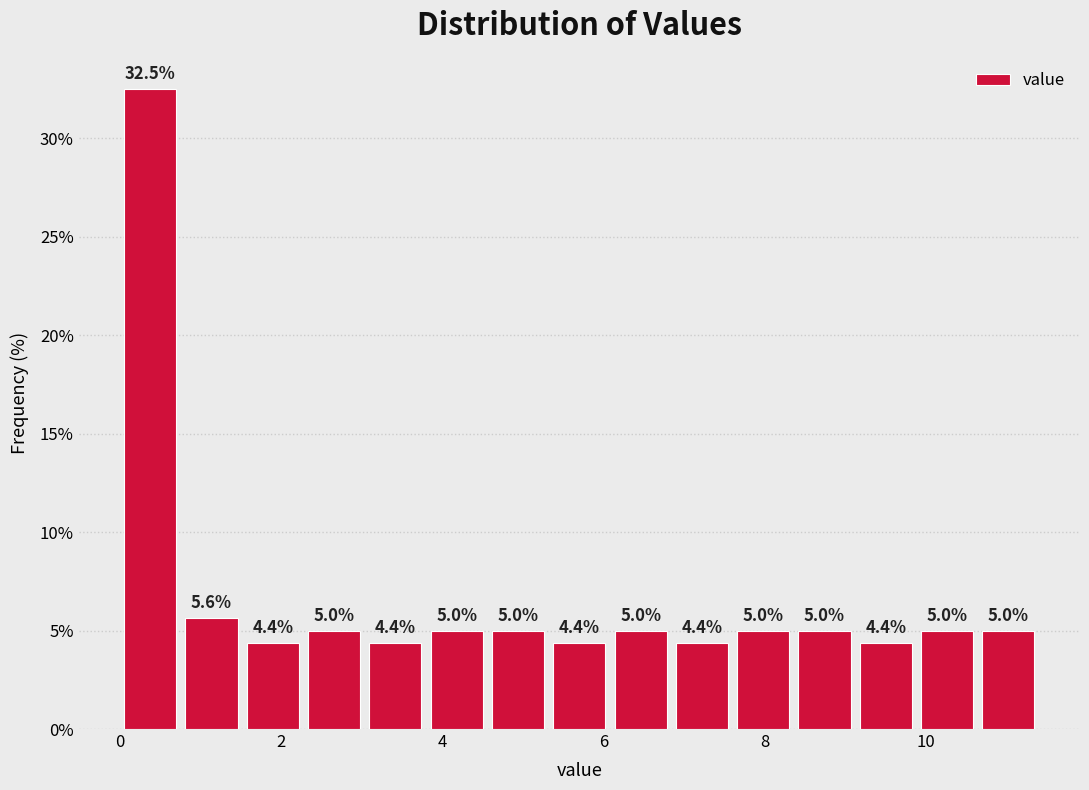

Read against the x-axis, roughly where is the centre of the tallest bar?

0.4